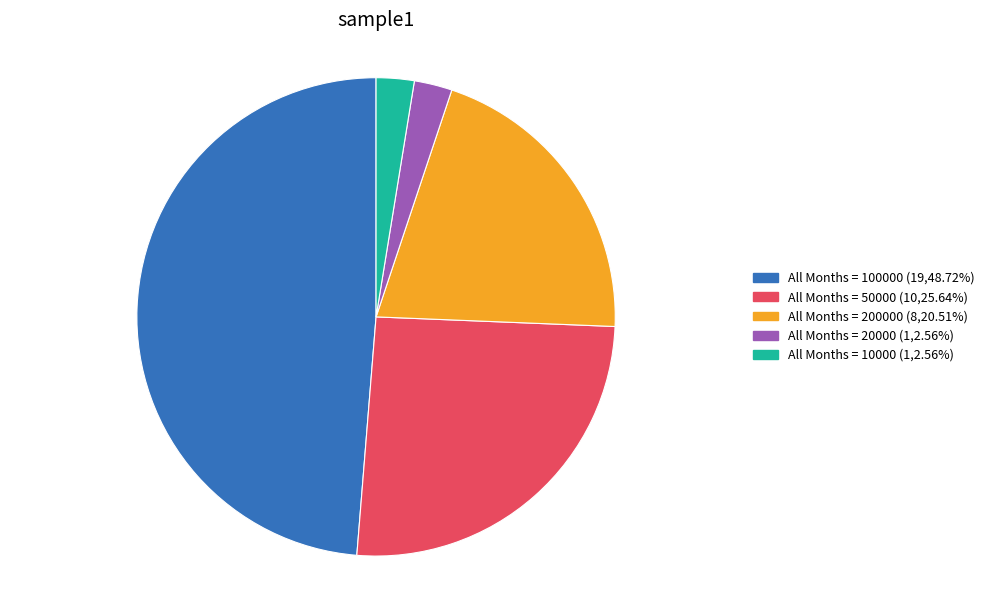

Does any single category account for the majority?

No